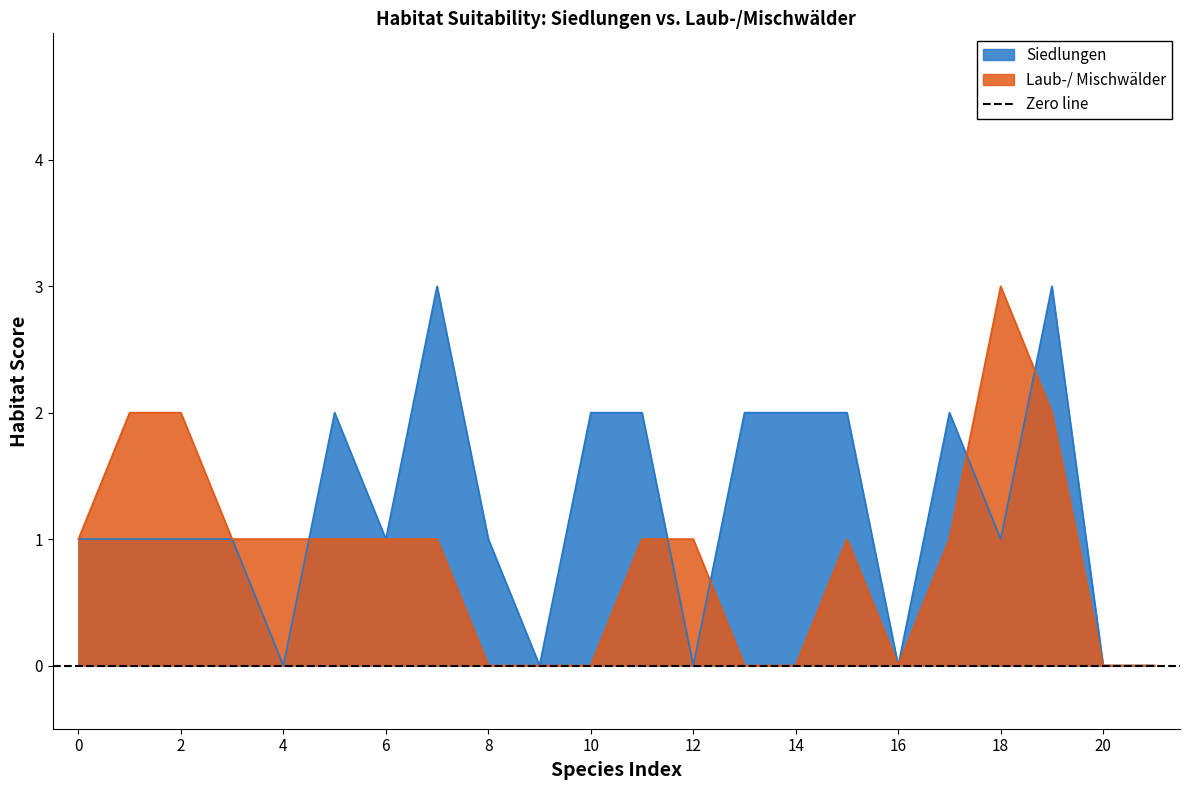

What is the sum of all Laub-/ Mischwälder values?

19